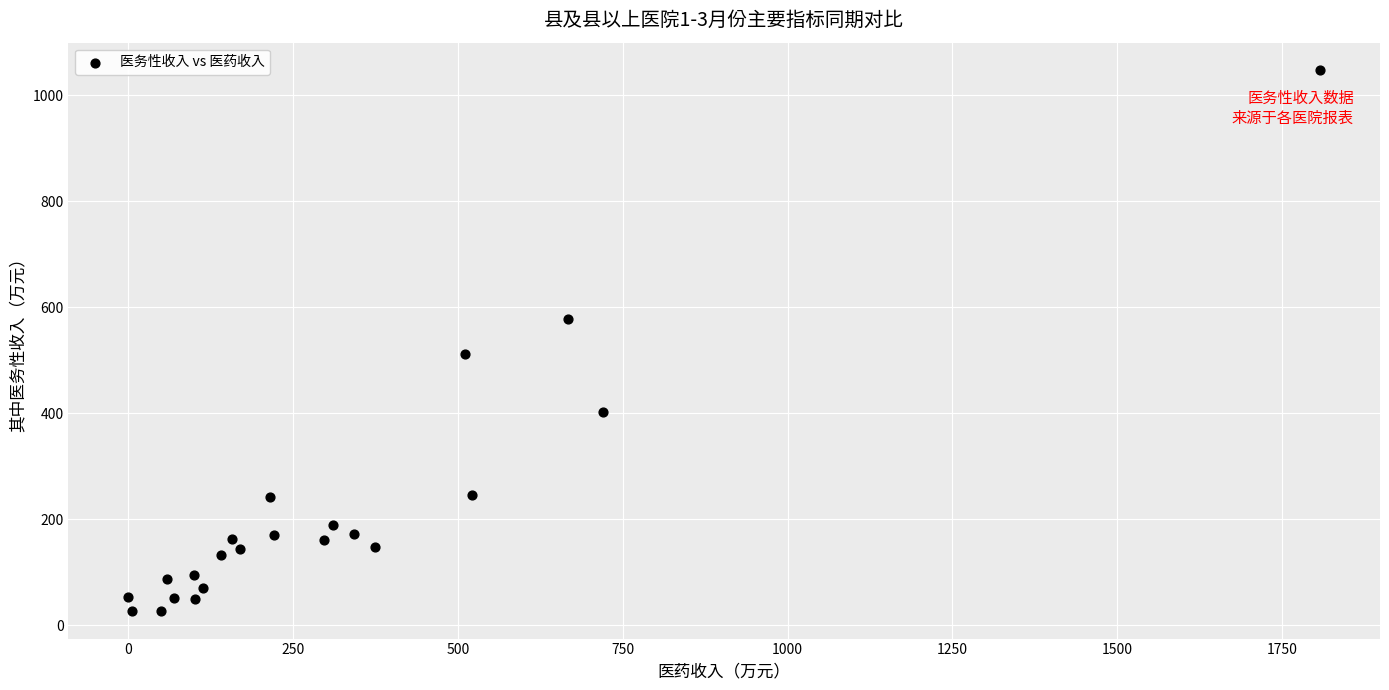

What Y value in the scatter plot is closest to 537?

512.5